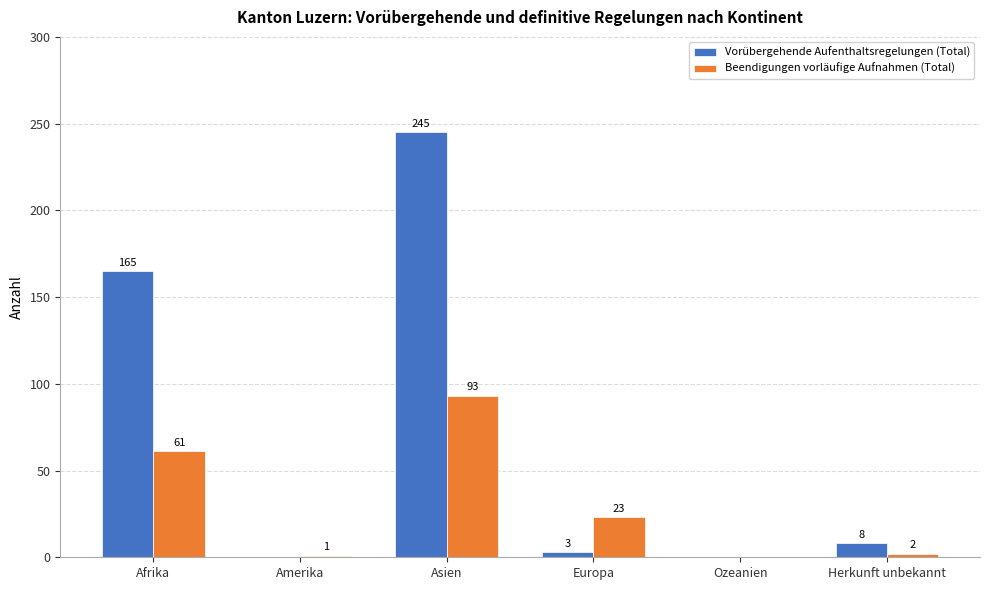

What is the sum of the Vorübergehende Aufenthaltsregelungen (Total) values at Afrika and Herkunft unbekannt?

173